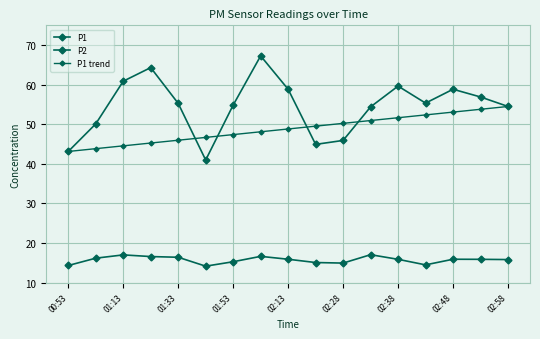

How many data points does each series have?

17